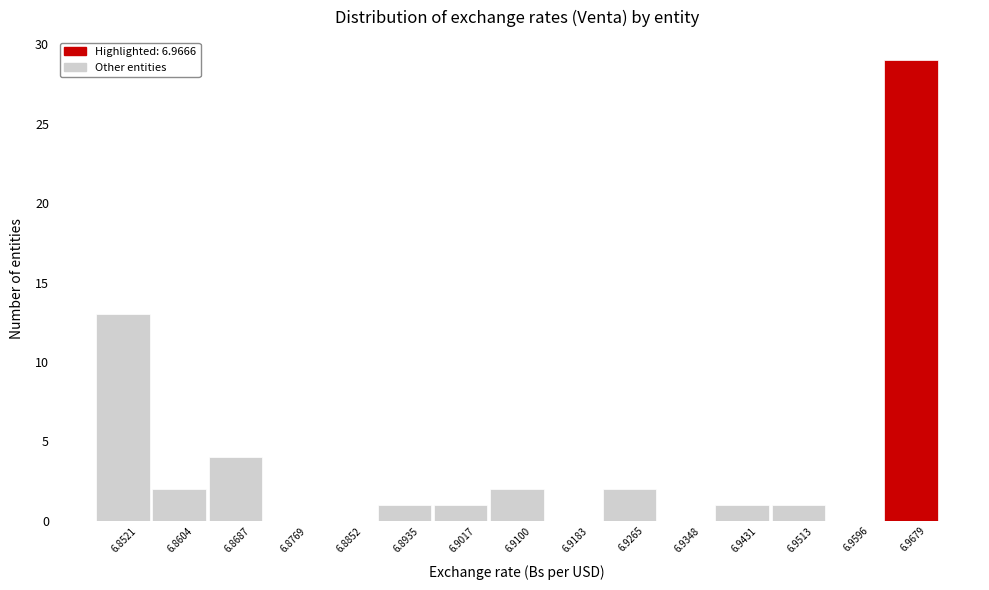

What is the height of the bar covering 6.898 to 6.906 on the x-axis? Neither the bar edges nor the heights are printed on the chart, so give them approximately, as read against the axes.

1